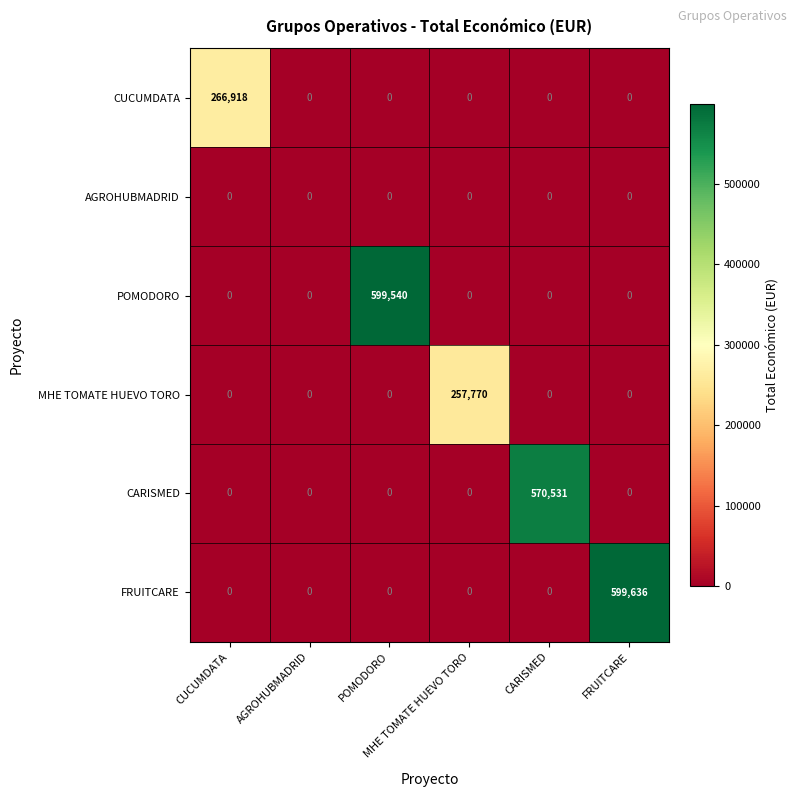

What is the spread (max minus min) of values at FRUITCARE?

599636